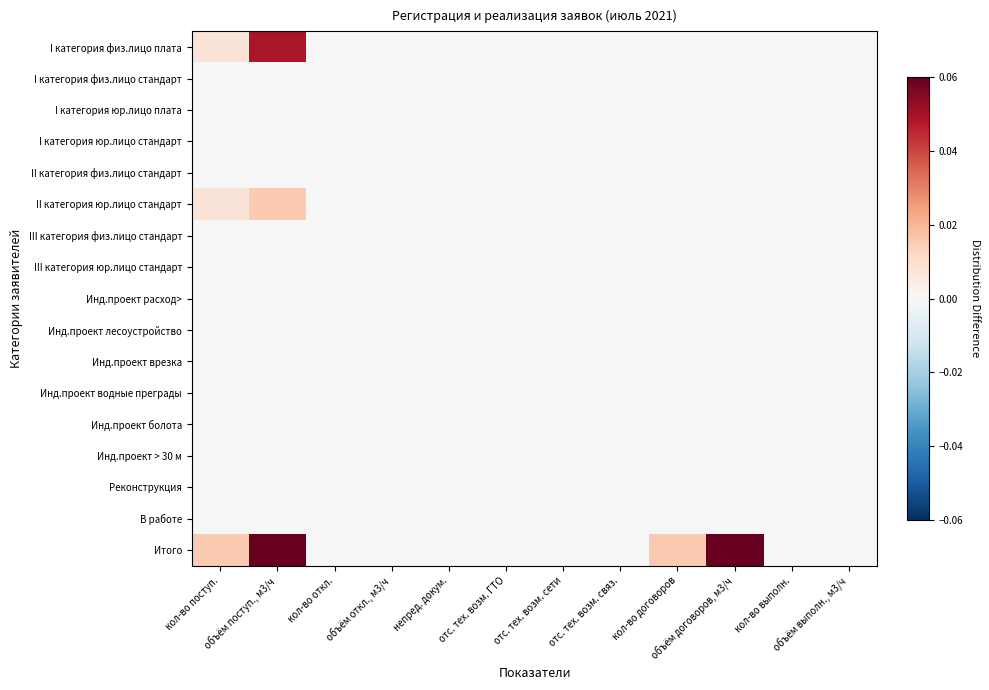

How many series are shown in this chart?

17